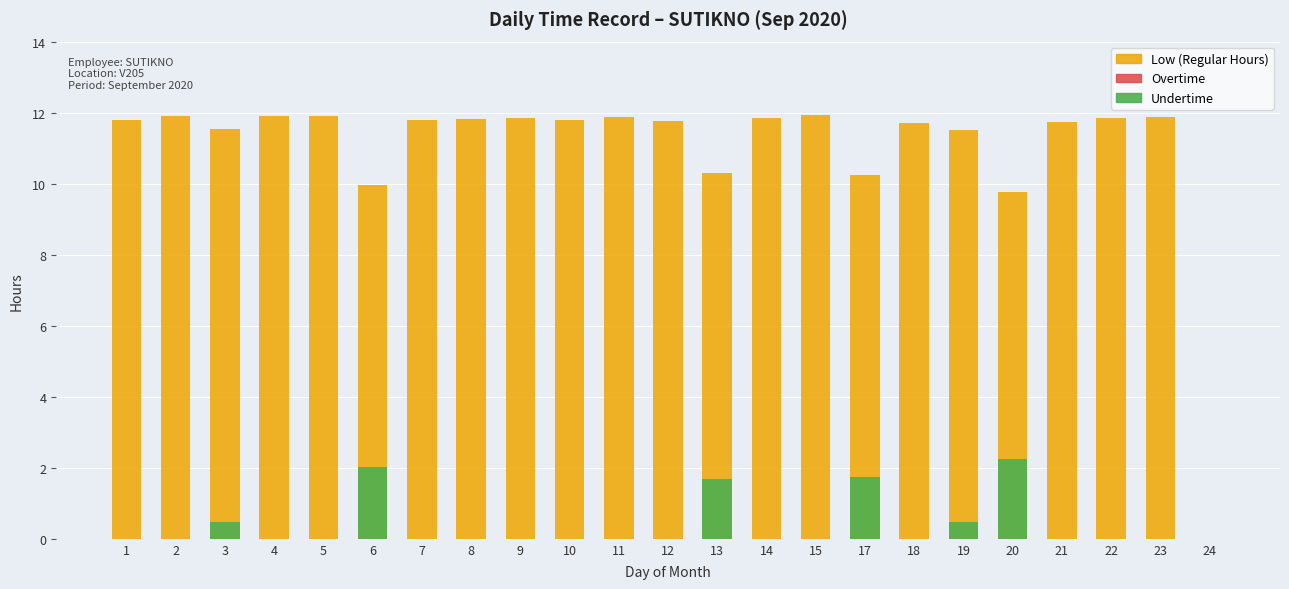

What is the spread (max minus min) of values at 15?

11.9